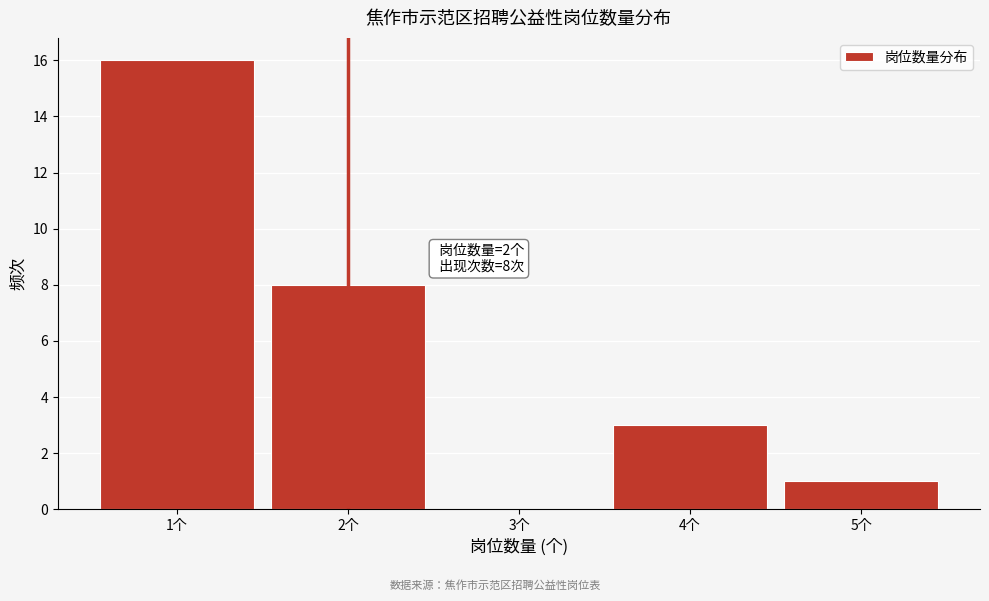

Over which range of the x-axis is the bar tallest?

0.5 to 1.5